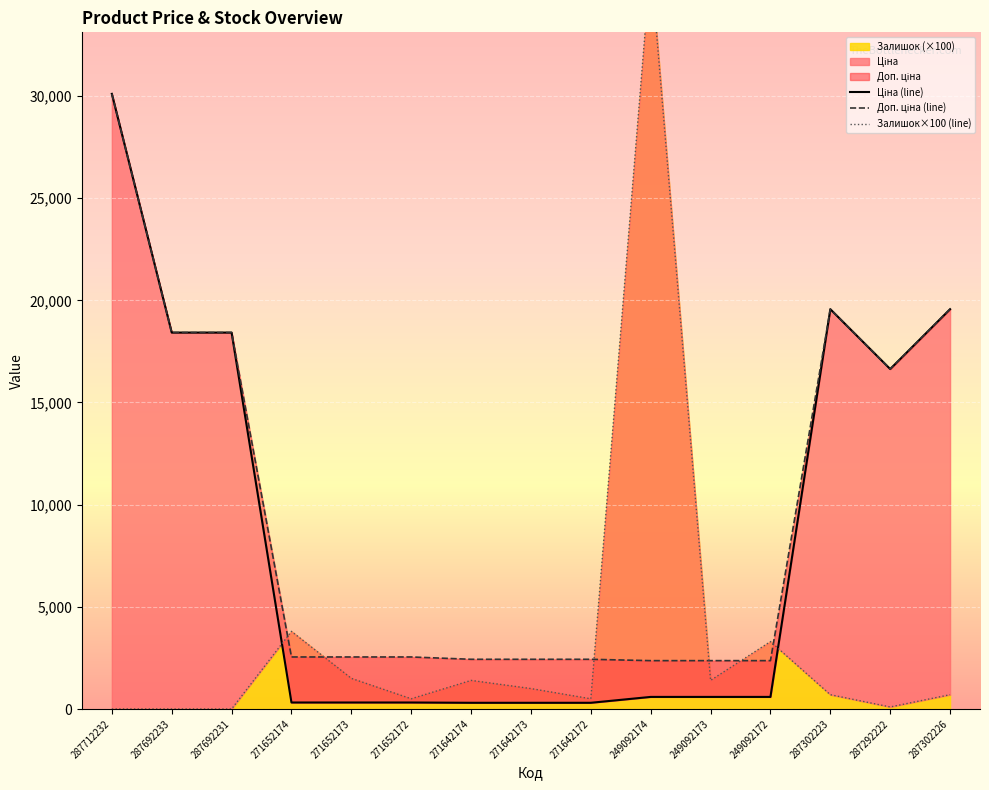

True or false: Ціна (line) has more than 1 points higher than both neighbors.

False